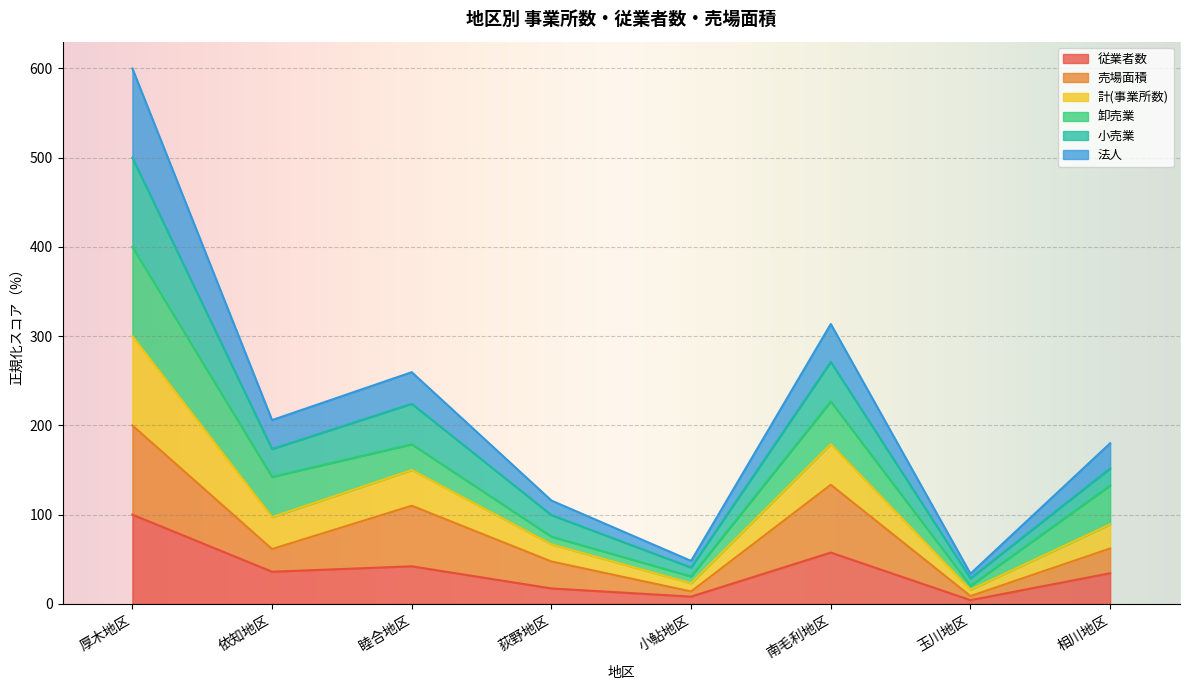

What are all the series names shown in the legend?

従業者数, 売場面積, 計(事業所数), 卸売業, 小売業, 法人